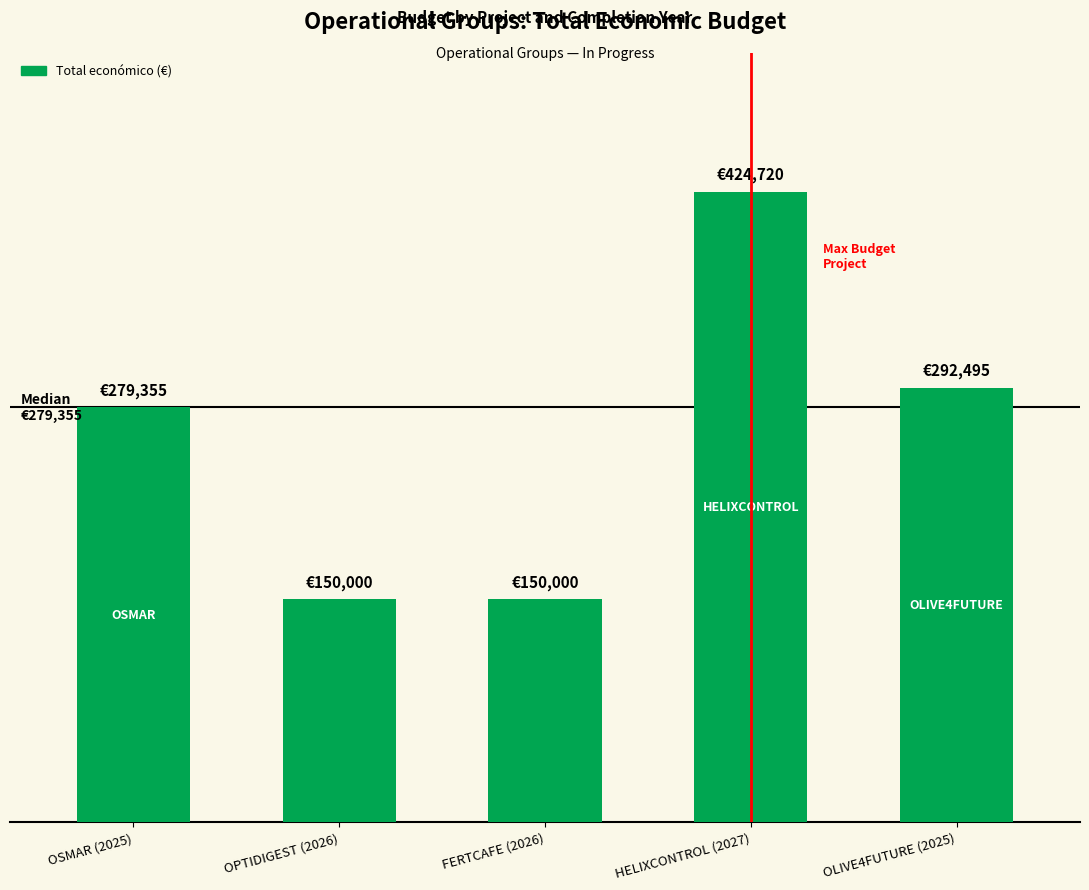

What is the minimum value shown in the chart?

150000